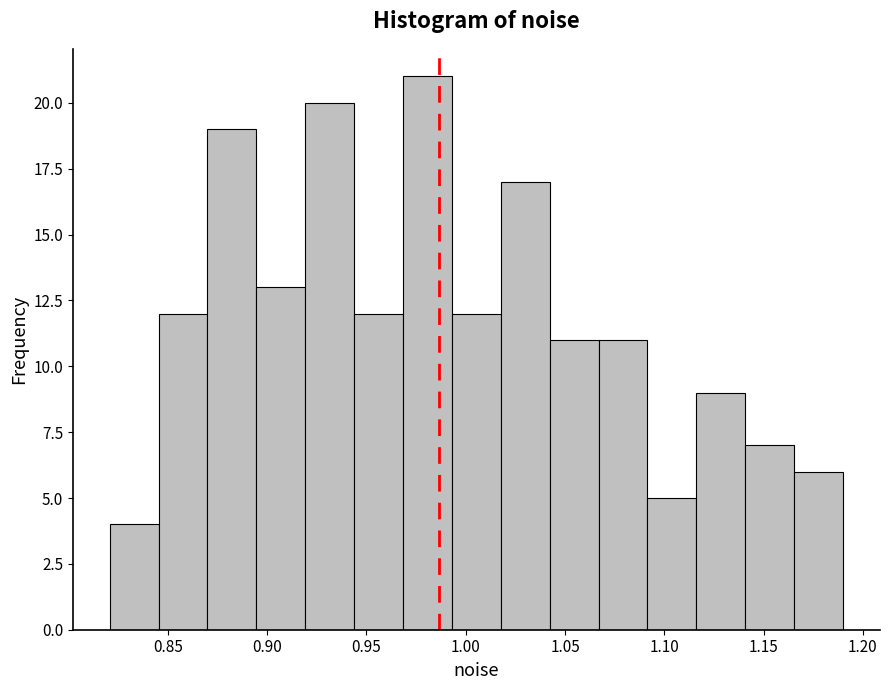

Reading left to right, transcribe this chart: for each bar, give the range it covers on the x-axis and its height. Neither the bar edges nor the heights are printed on the chart, so give them approximately, as read against the axes.

0.820 to 0.845: 4
0.845 to 0.870: 12
0.870 to 0.895: 19
0.895 to 0.920: 13
0.920 to 0.945: 20
0.945 to 0.970: 12
0.970 to 0.995: 21
0.995 to 1.020: 12
1.020 to 1.040: 17
1.040 to 1.065: 11
1.065 to 1.090: 11
1.090 to 1.115: 5
1.115 to 1.140: 9
1.140 to 1.165: 7
1.165 to 1.190: 6